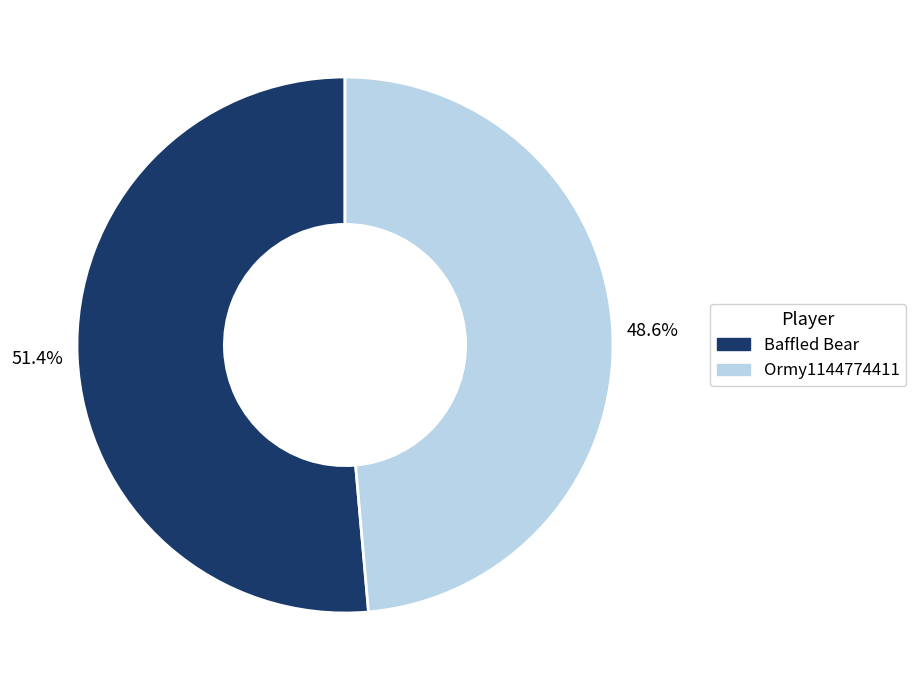

To the nearest percent, what is the combined percentage of Baffled Bear and Ormy1144774411?

100%